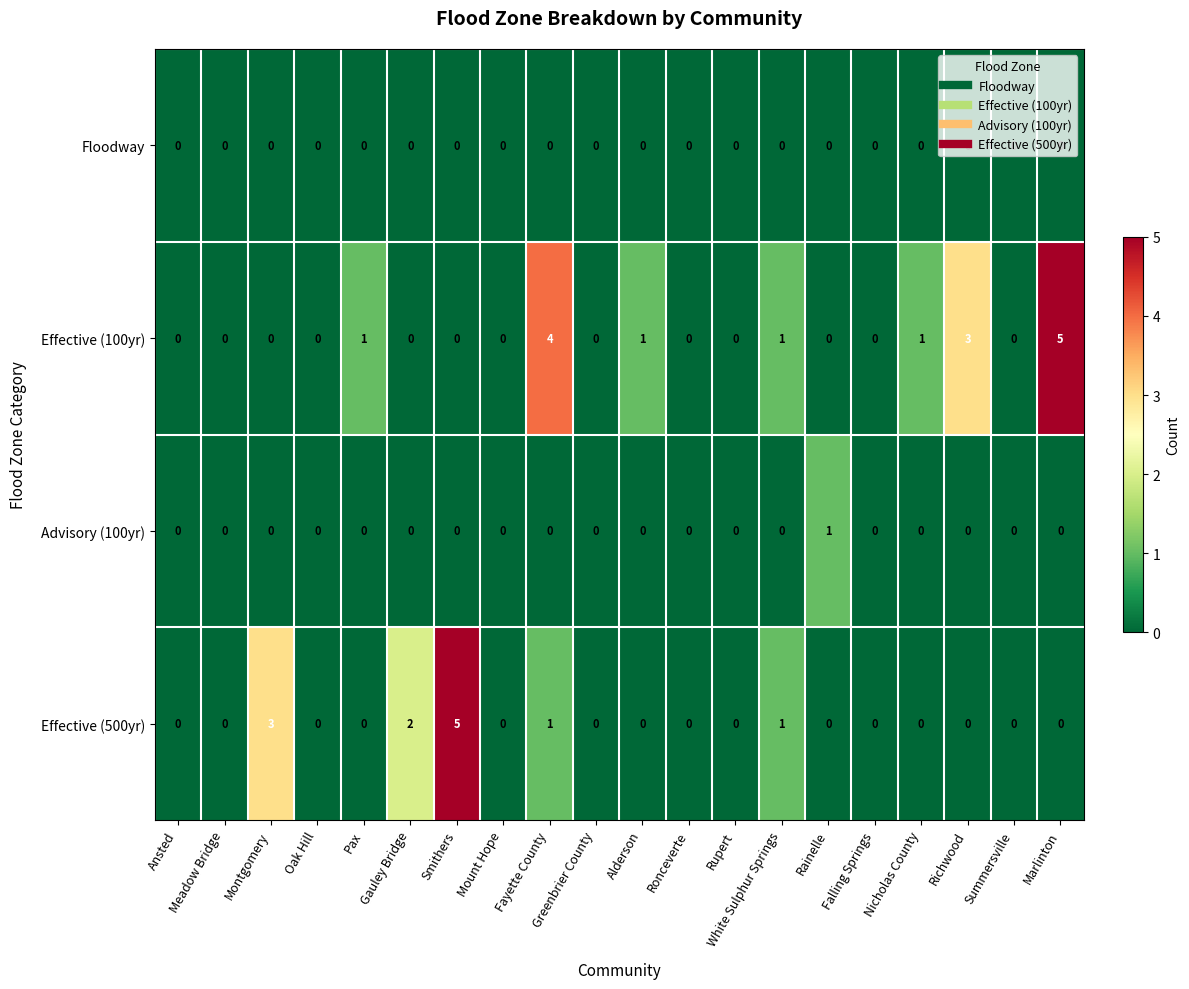

What is the difference between the second highest and second lowest values in the Effective (100yr) series?

4